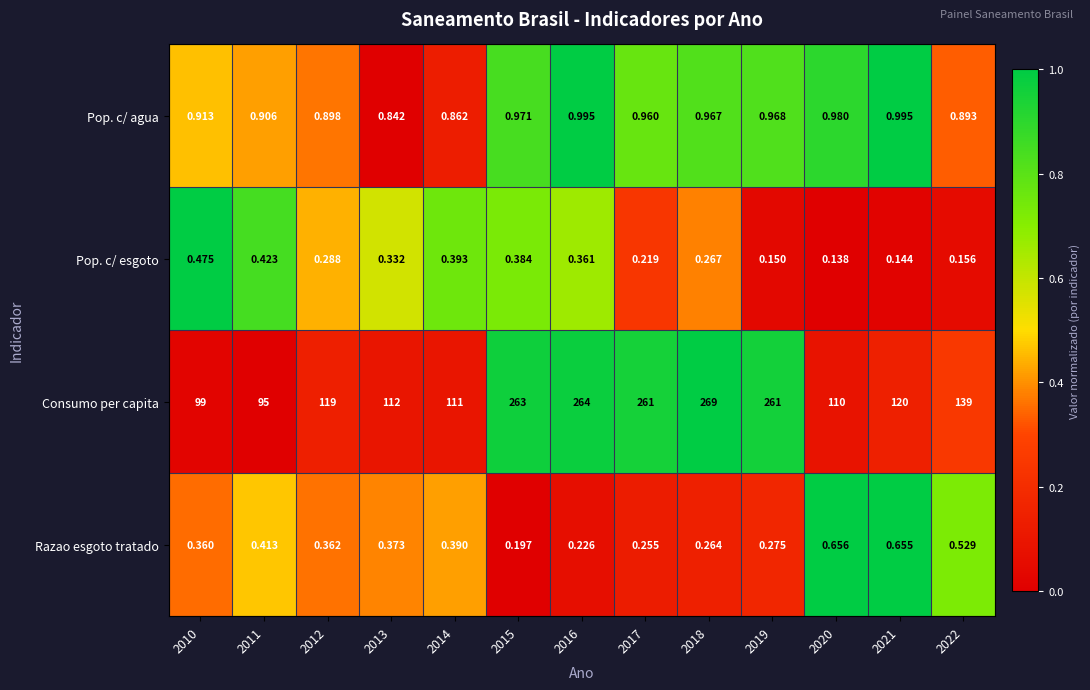

Which series has the largest total across all categories?

Consumo per capita